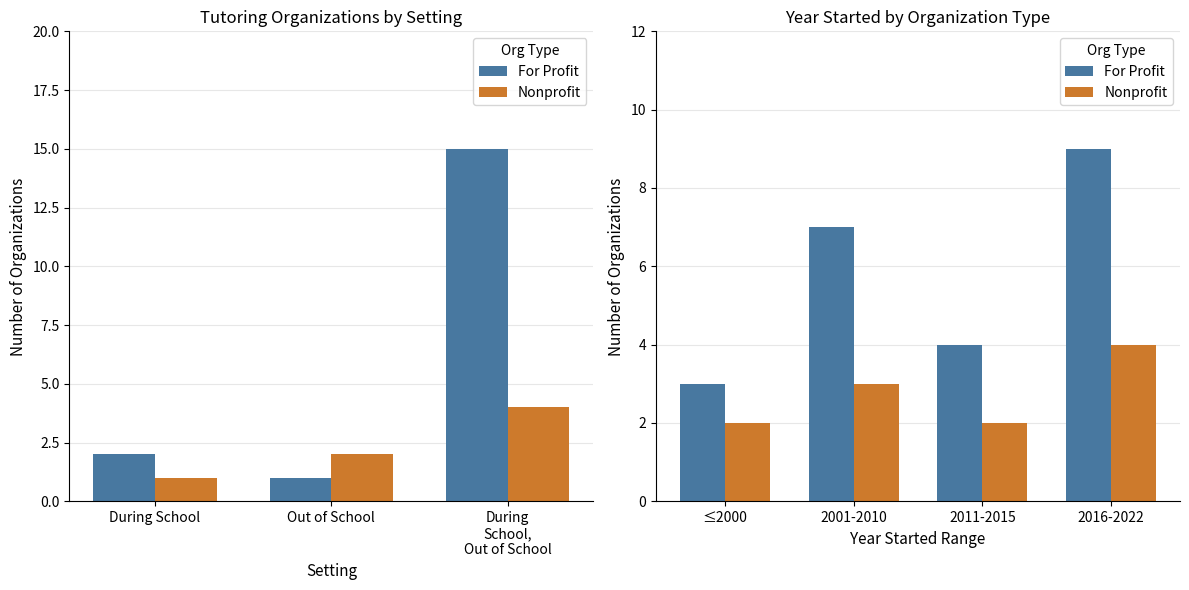

How many data points in For Profit are less than 7?

2